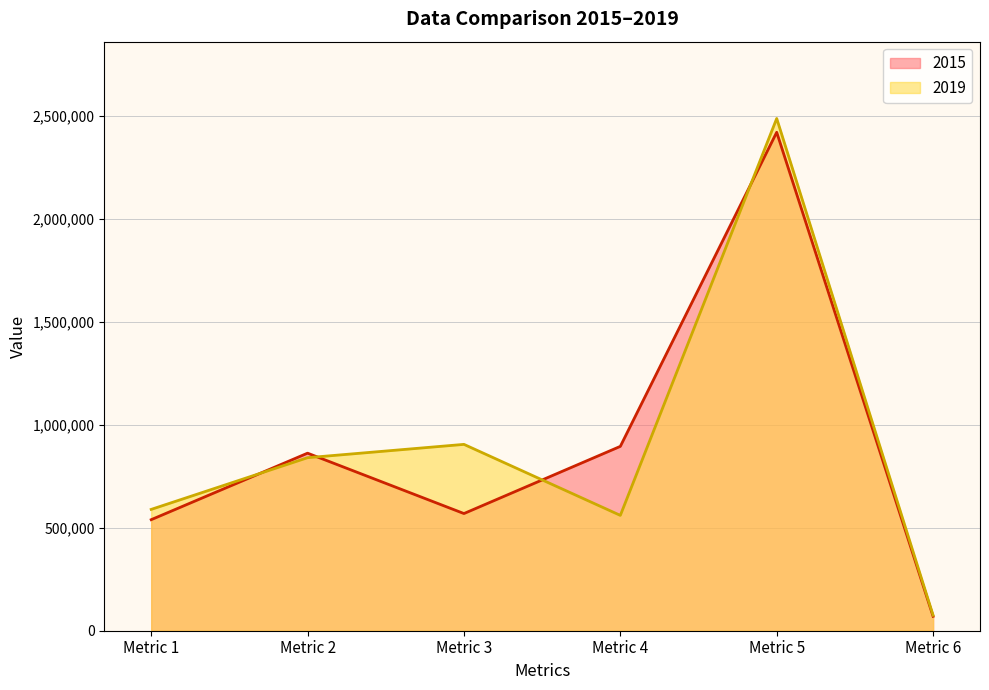

What is the sum of the 2015 values at Metric 3 and Metric 4?

1464546